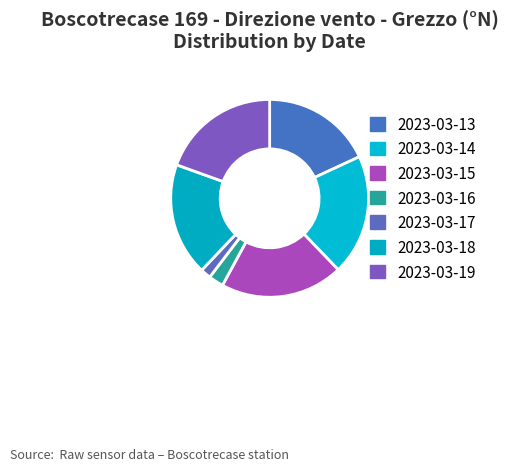

Is there any slice that represents more than half of the pie?

No